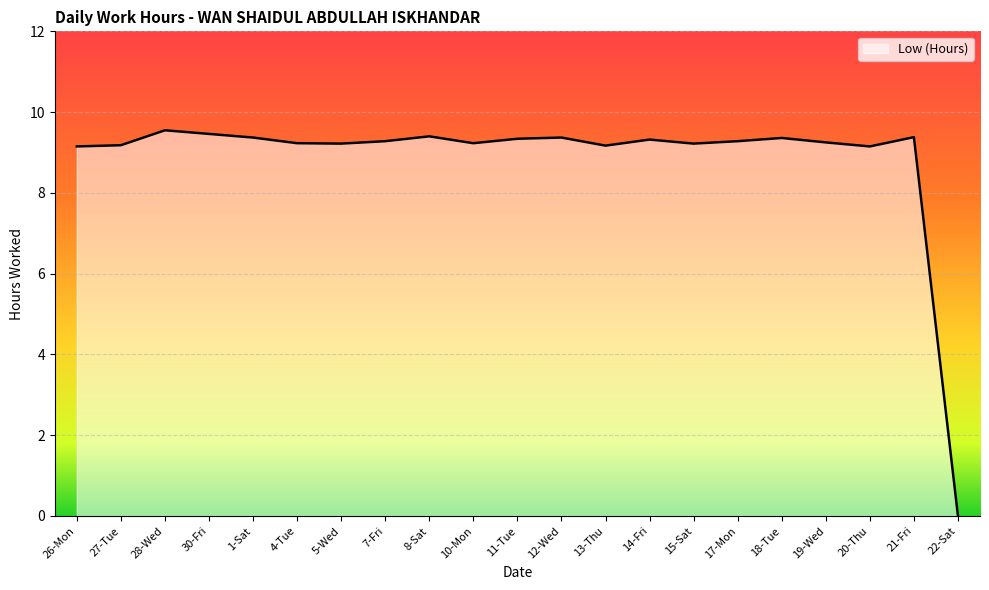

The chart shows a value of 9.2 at 10-Mon. True or false?

True